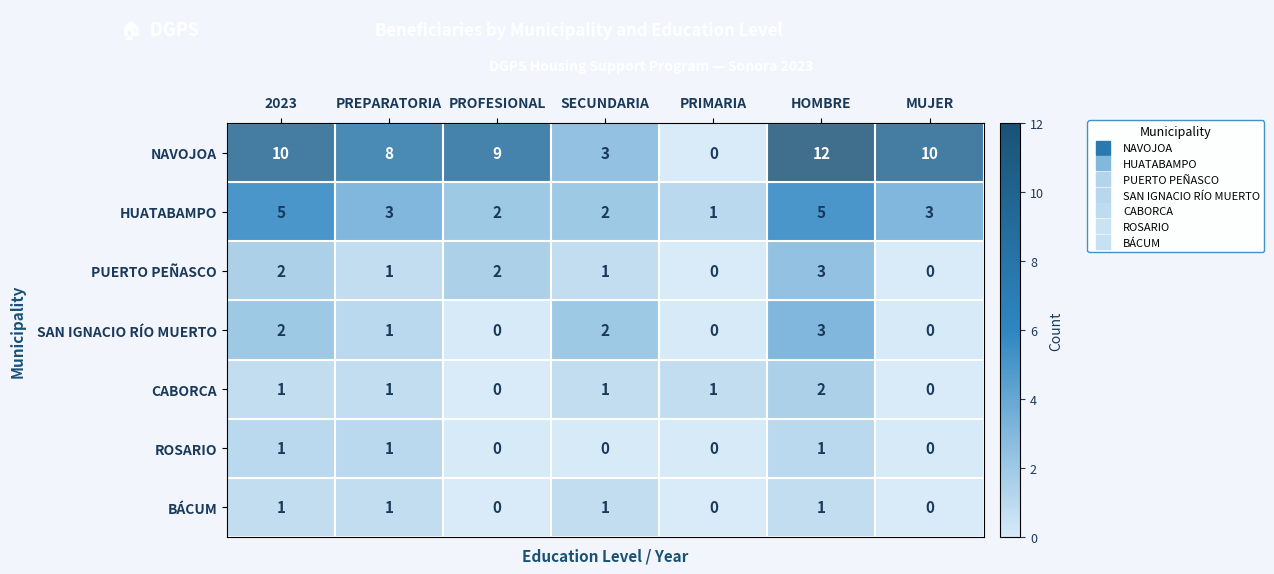

Which series has the largest range (max minus min)?

NAVOJOA